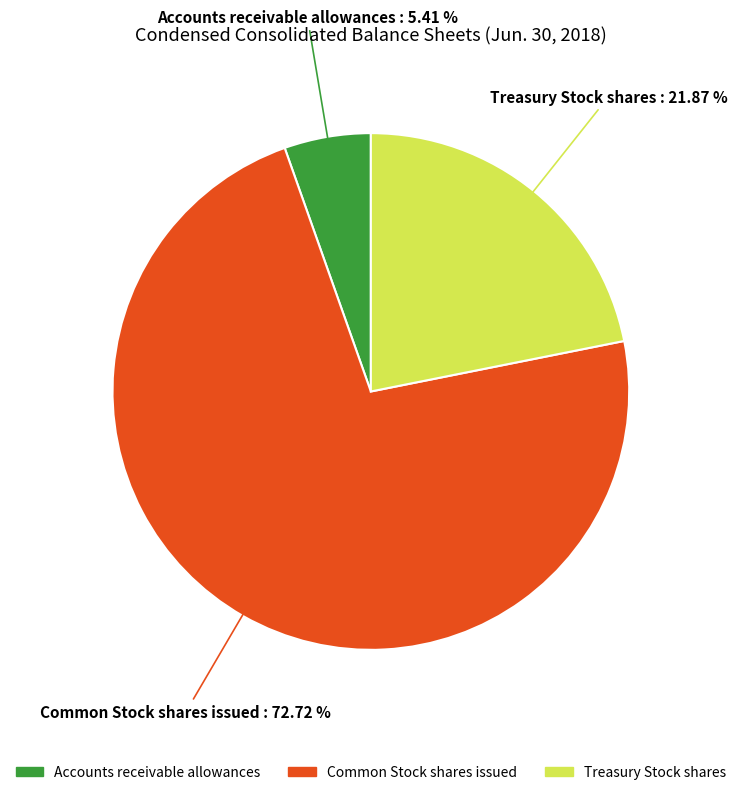

Count the number of slices in the pie.

3